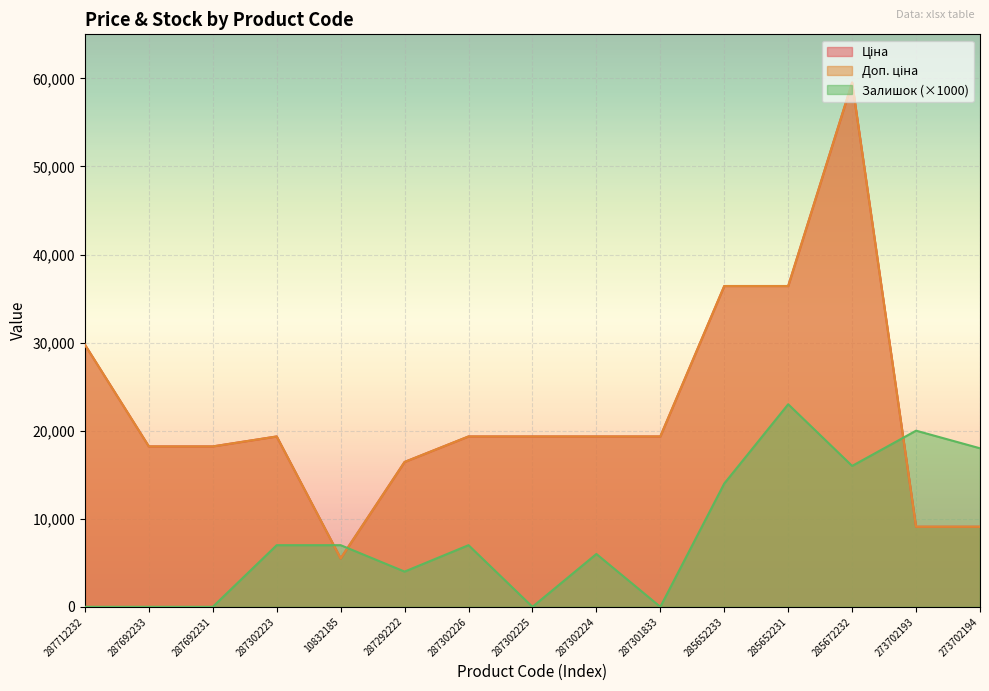

After their last crossing, which series has the higher values: Ціна or Залишок?

Залишок